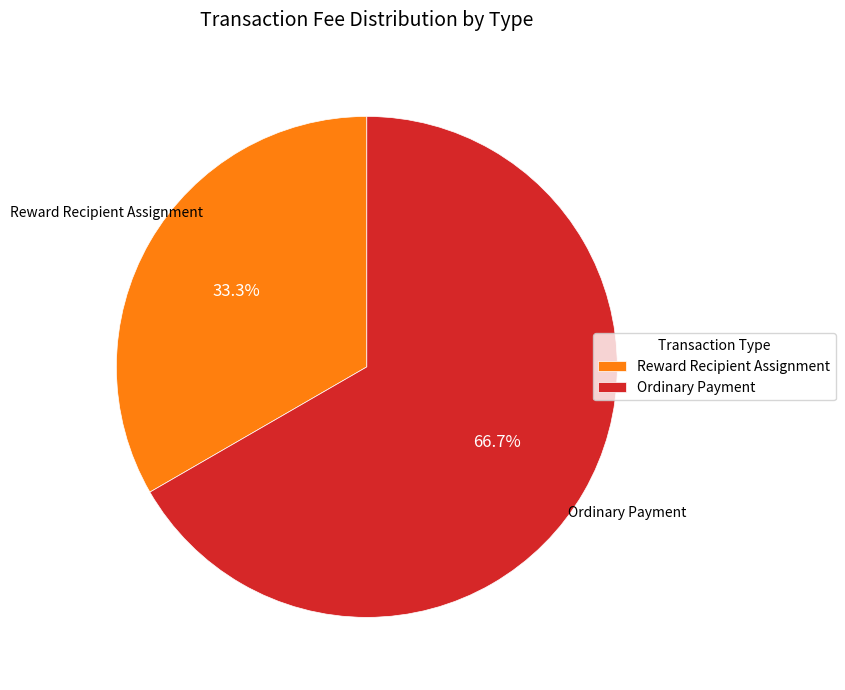

To the nearest percent, what is the difference between the largest and smallest slice percentages?

33%